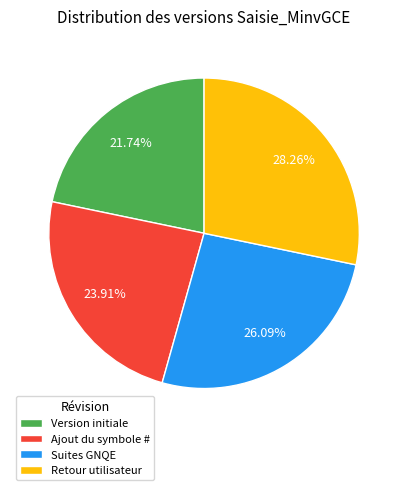

Combined, what portion of the pie is Ajout du symbole # and Suites GNQE?

50.0%